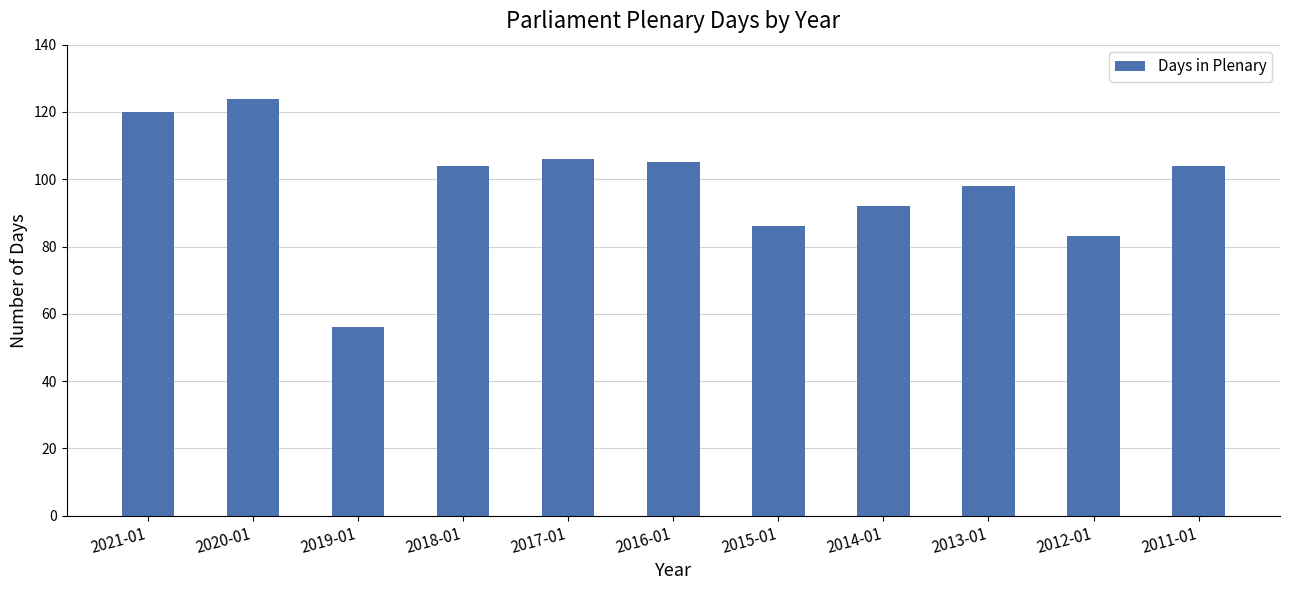

Reading left to right, what are all the values shown in this chart?

120	124	56	104	106	105	86	92	98	83	104